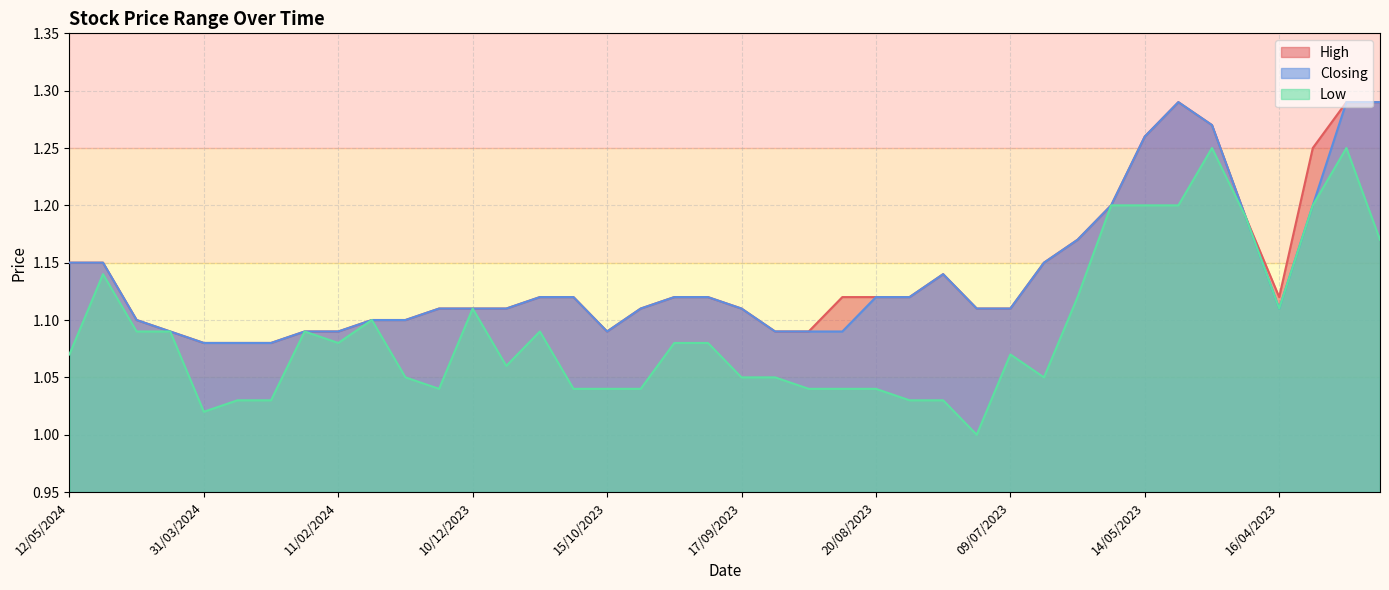

What is the sum of all Closing values?

45.5